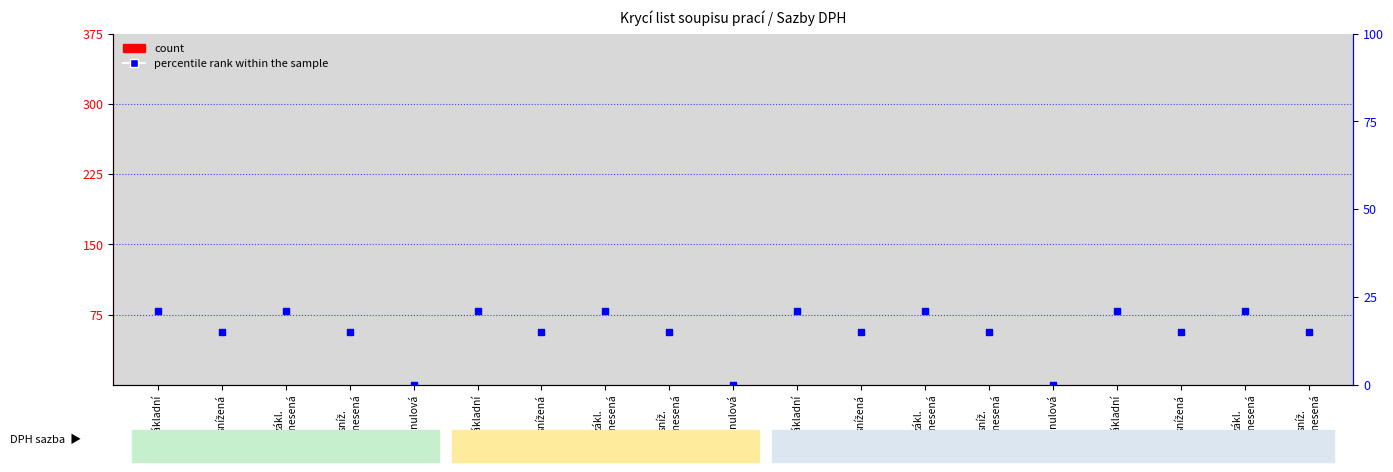

Which series reaches the minimum Y coordinate?

count